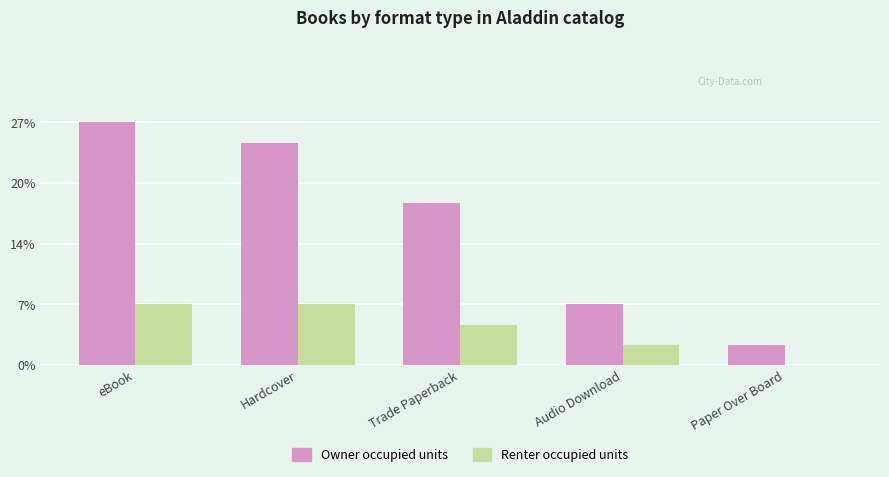

Does the chart contain stacked bars?

No